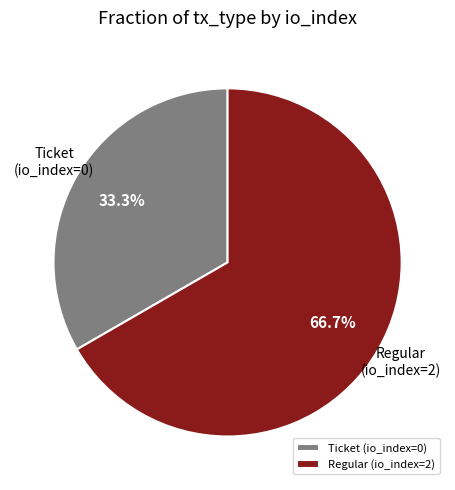

The Ticket (io_index=0) slice represents 9% of the pie. True or false?

False